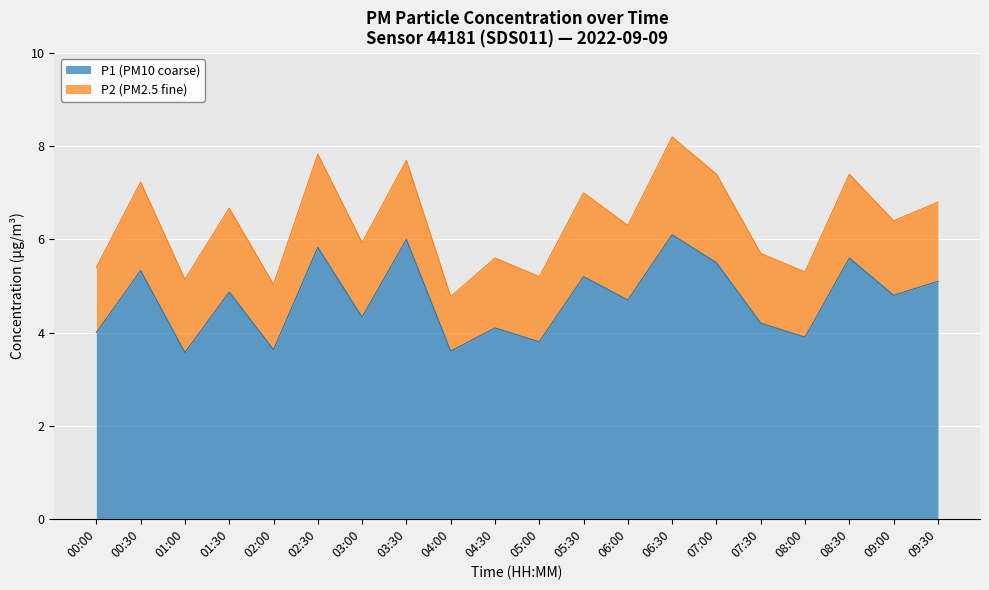

What is the change in value from 02:00 to 09:00?

+1.2